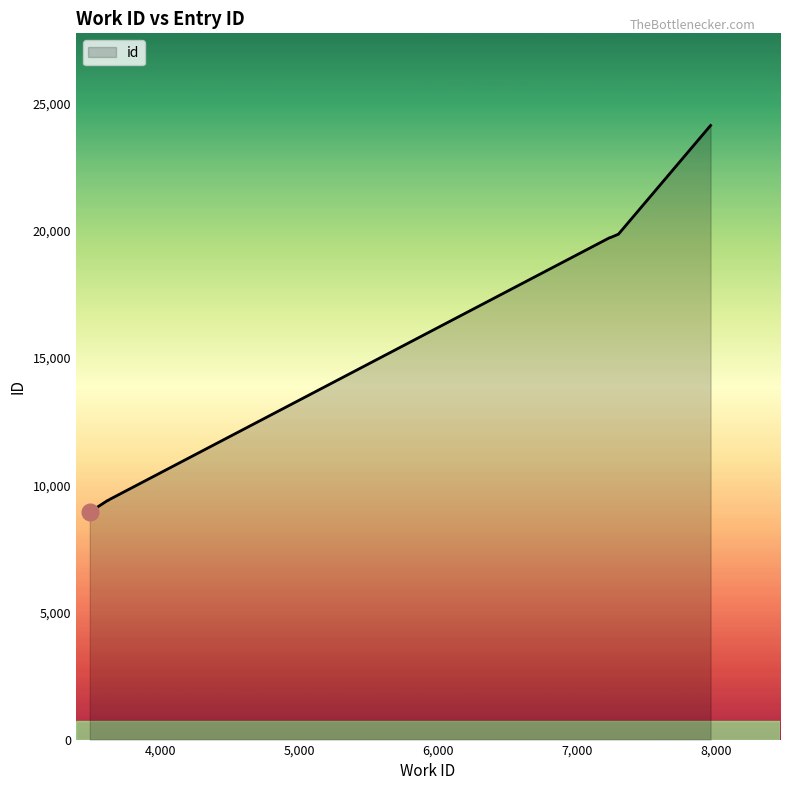

What is the difference between the maximum and minimum values?

15196